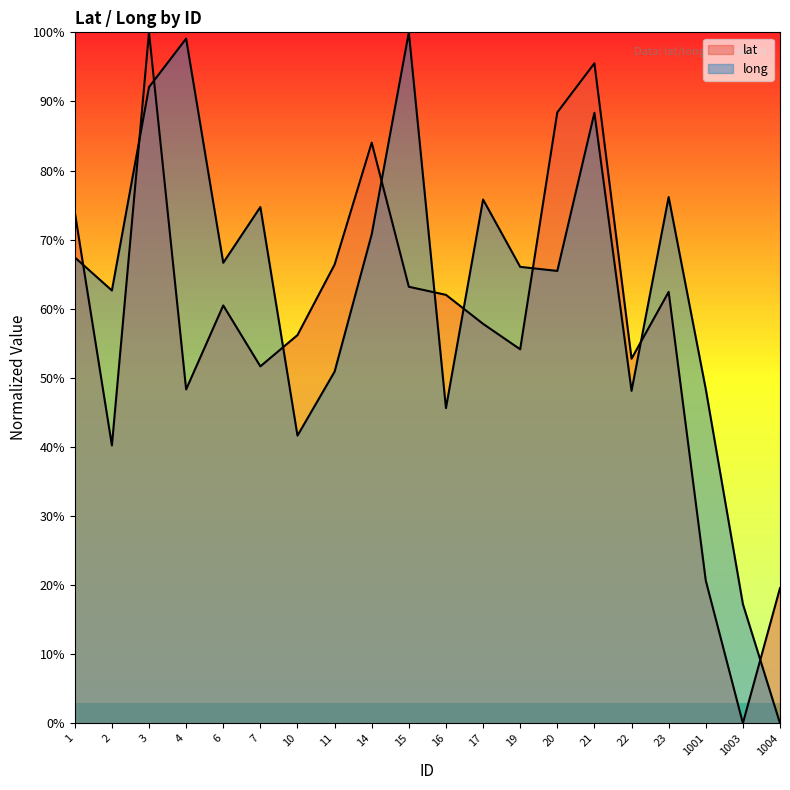

In long, how many points are lower than both neighbors (excluding endpoints)?

6